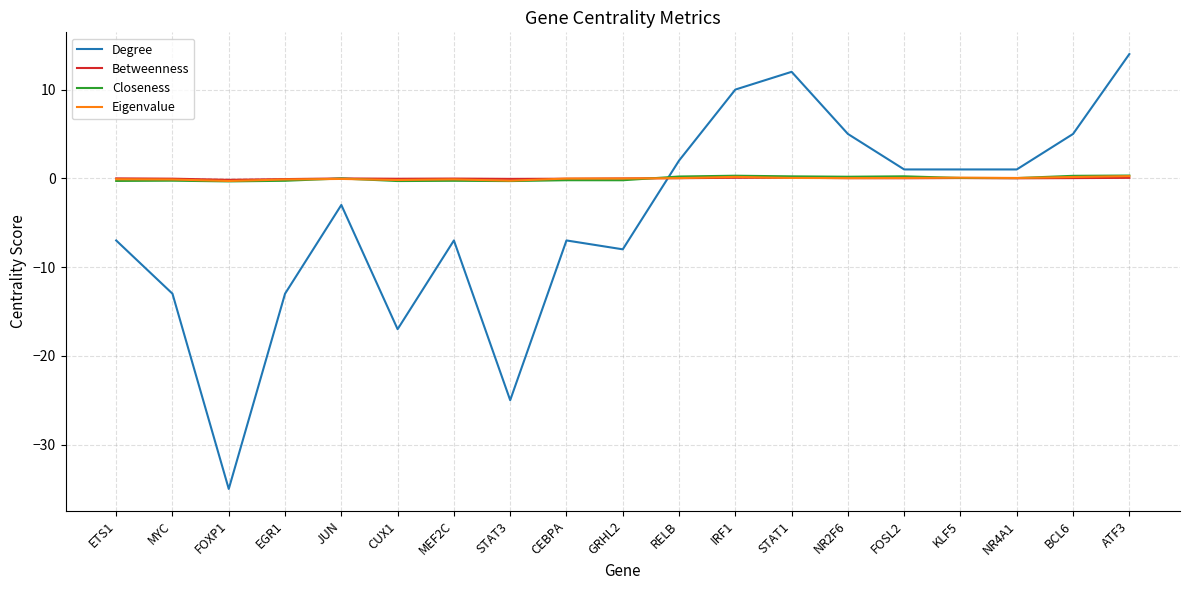

How many negative values does the Degree series have?

10